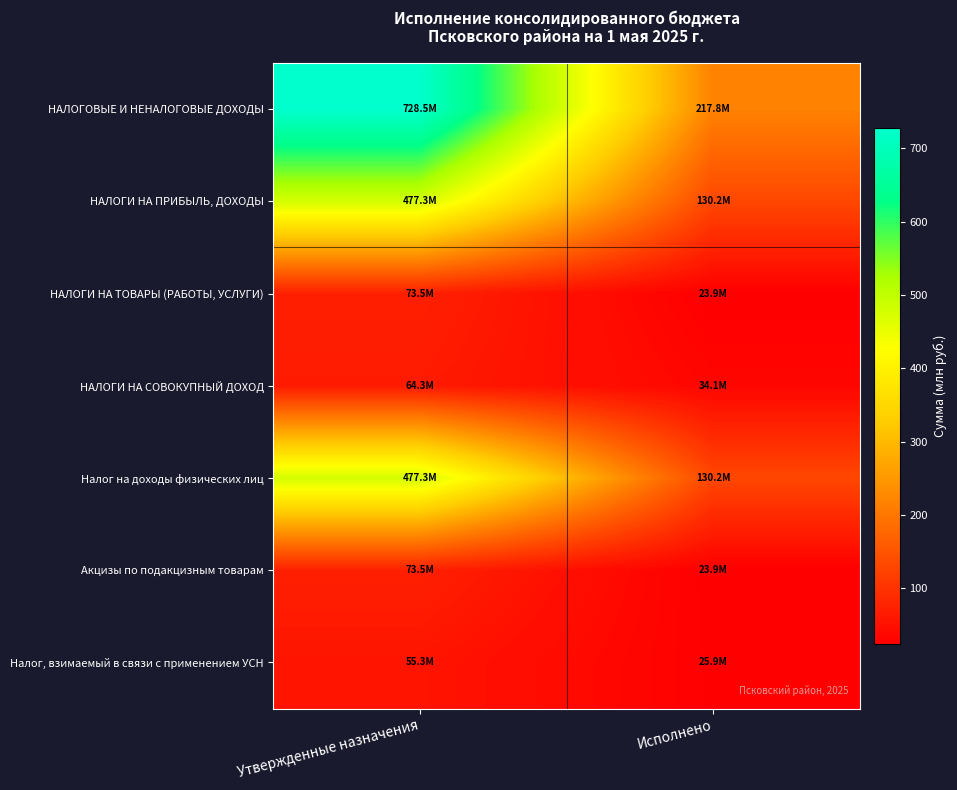

What is the total value across all series at Утвержденные назначения?

1949.7